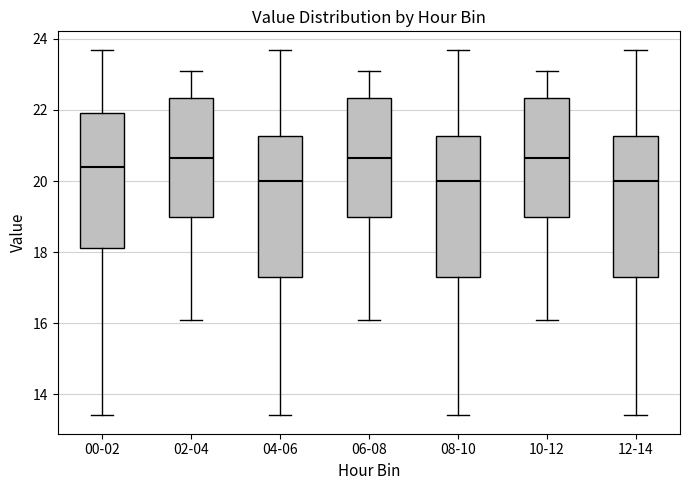

Where is the upper edge of the box for 02-04 on the y-axis? The values are not printed on the chart, so give them approximately, as read against the axis.

22.4